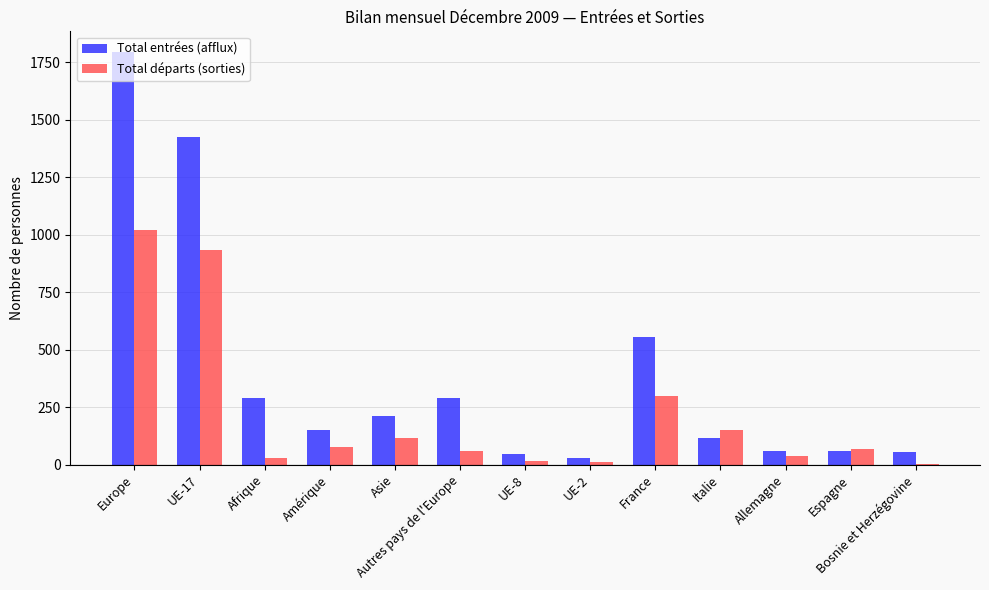

Which series changed the most between France and Allemagne?

Total entrées (afflux)